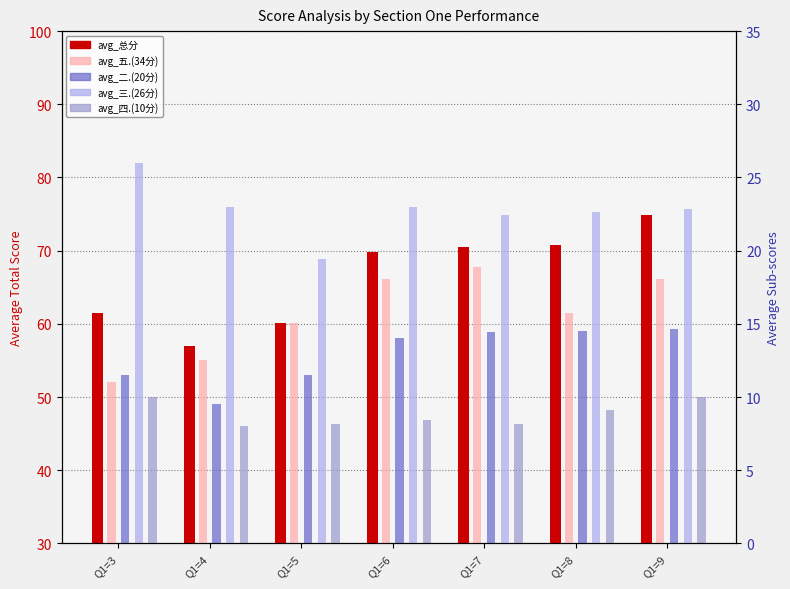

Is it true that avg_五.(34分) equals 18.9 at Q1=7?

True